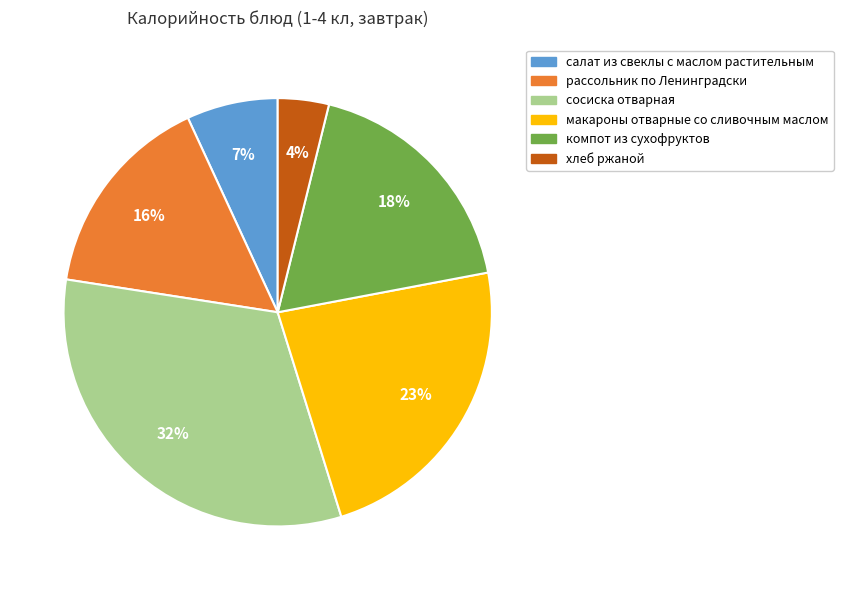

Rank the categories by value from lowest to highest.

хлеб ржаной, салат из свеклы с маслом растительным, рассольник по Ленинградски, компот из сухофруктов, макароны отварные со сливочным маслом, сосиска отварная